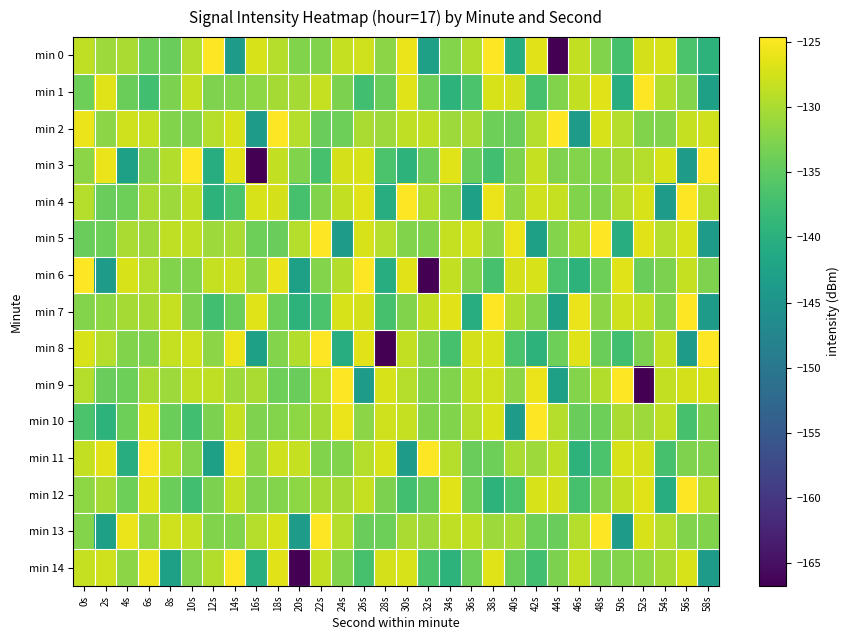

Between 6s and 34s, which series saw the biggest shift?

min 14